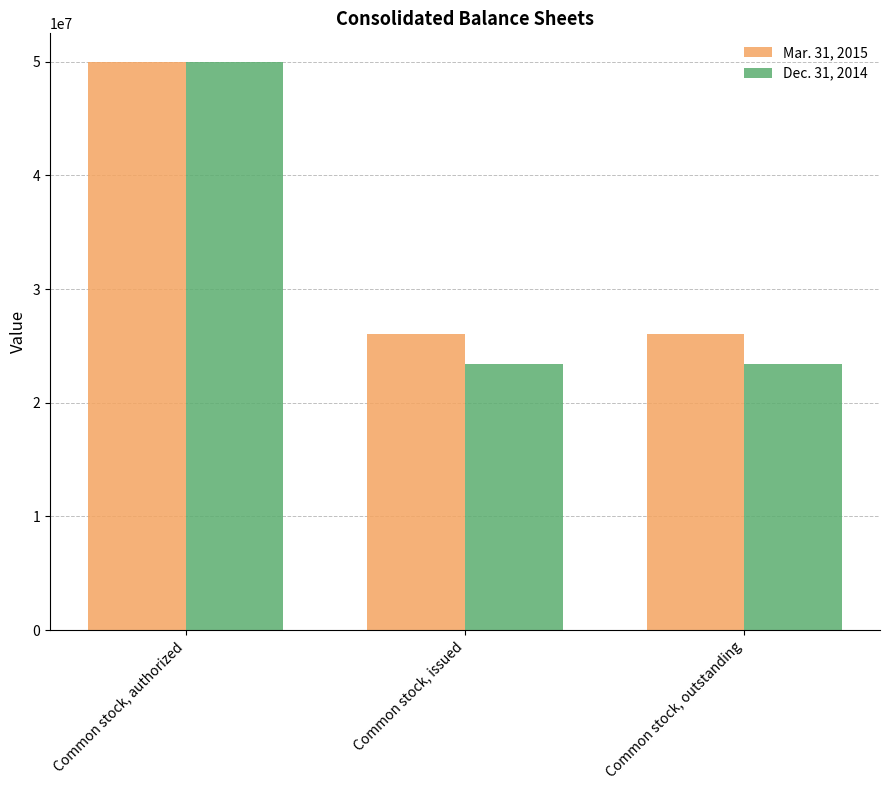

Which category has the highest value in the Dec. 31, 2014 series?

Common stock, authorized